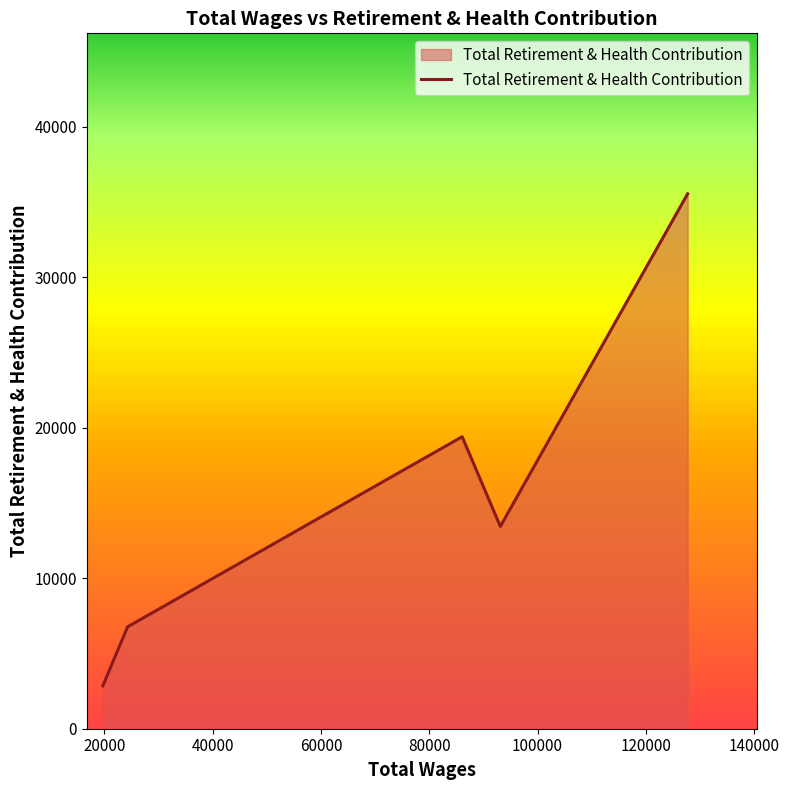

What is the difference between the values at 0 and 20000?

3921